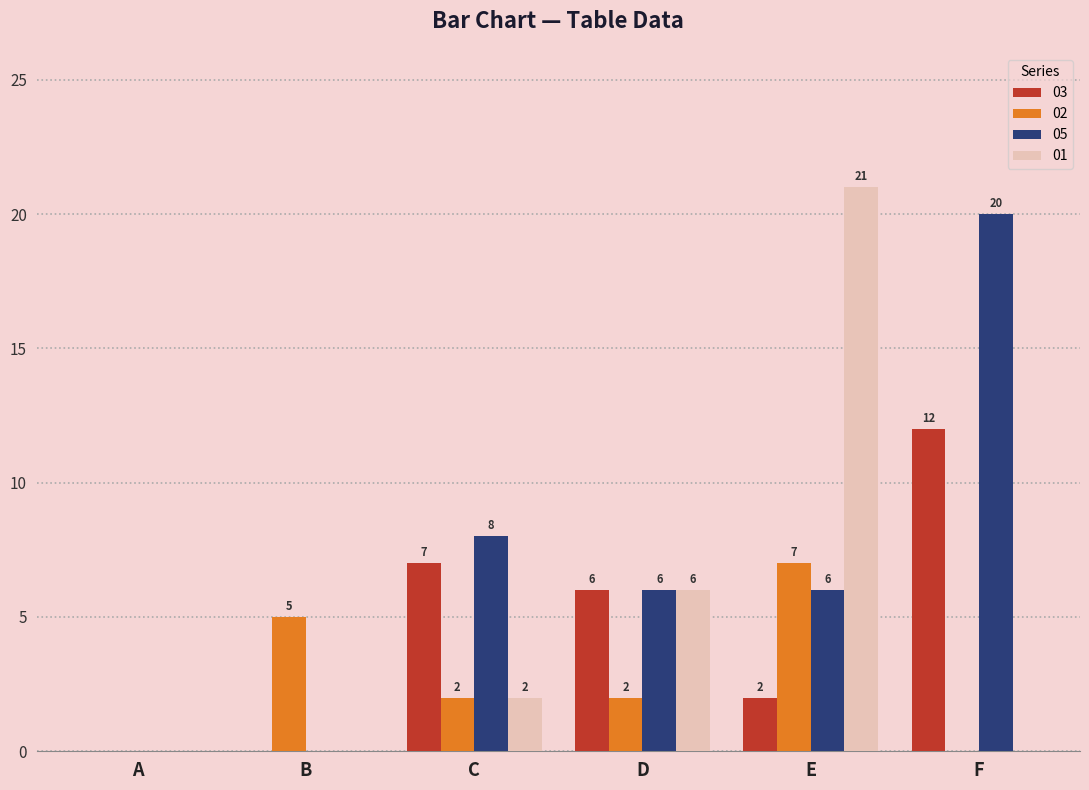

The 03 series shows 6 at D. True or false?

True